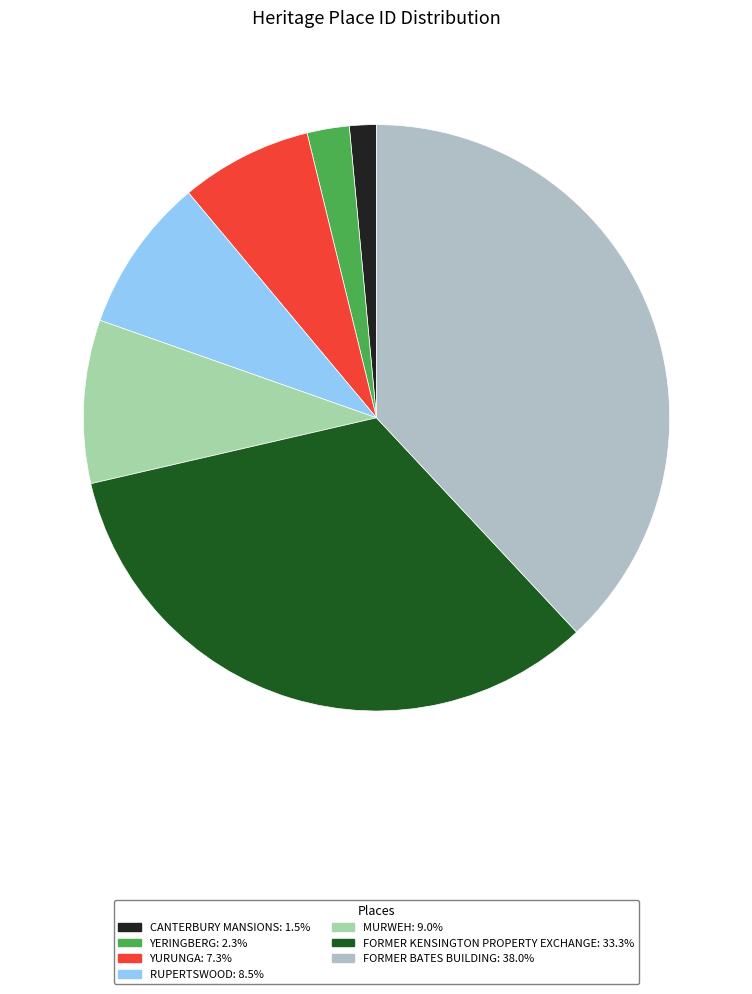

Does any single category account for the majority?

No